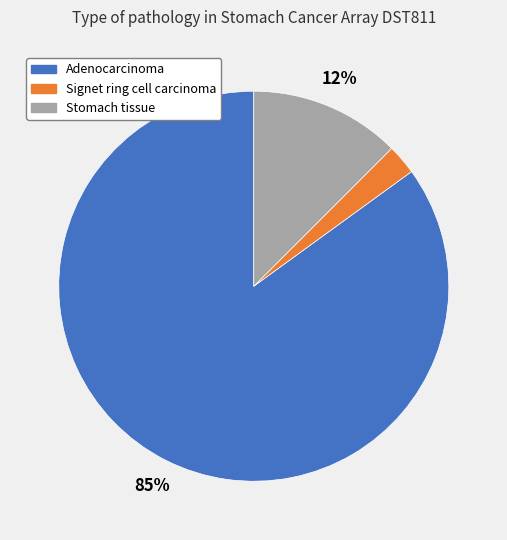

Is the sum of Stomach tissue and Adenocarcinoma greater than half?

Yes